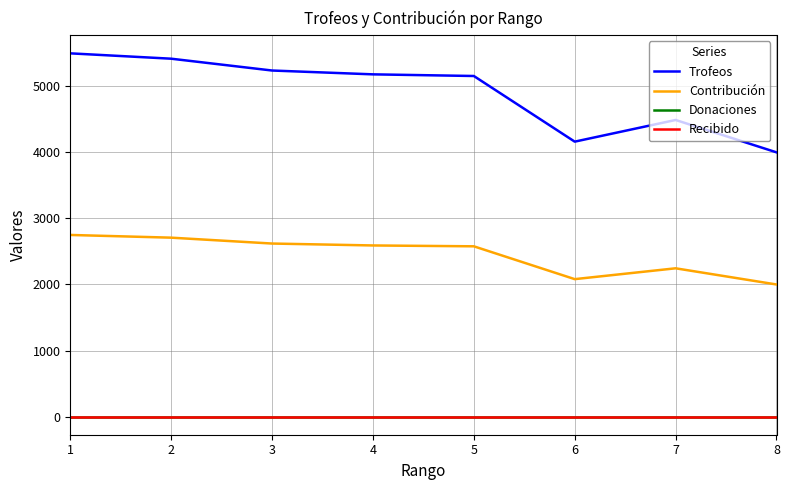

What value does the Contribución series have at 5, to the nearest 100?

2600